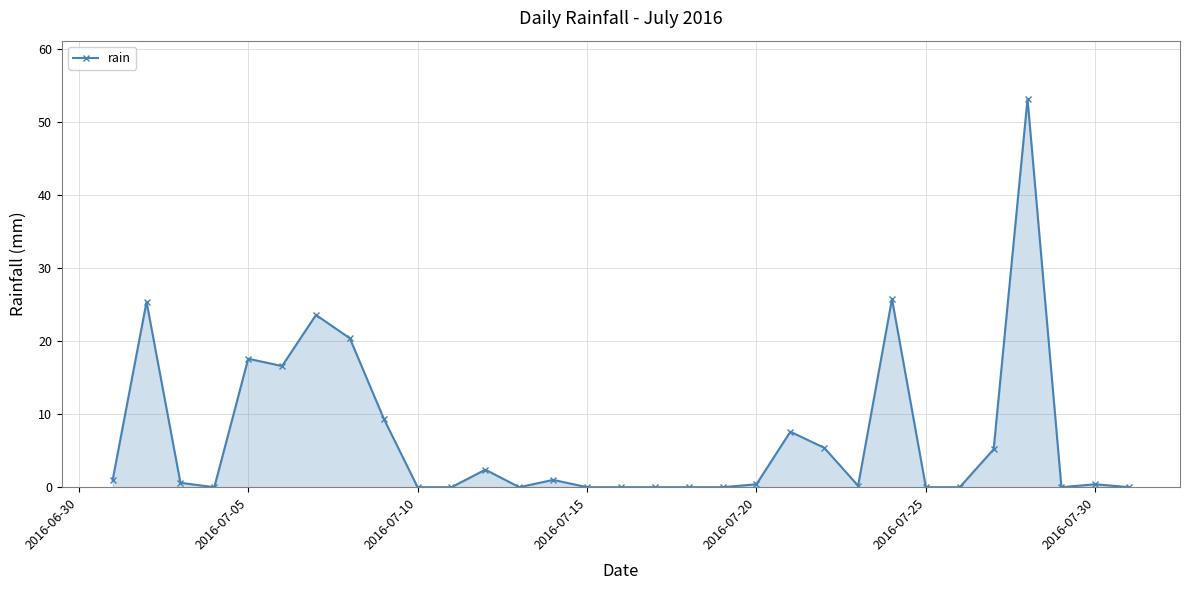

What is the average value?

7.0